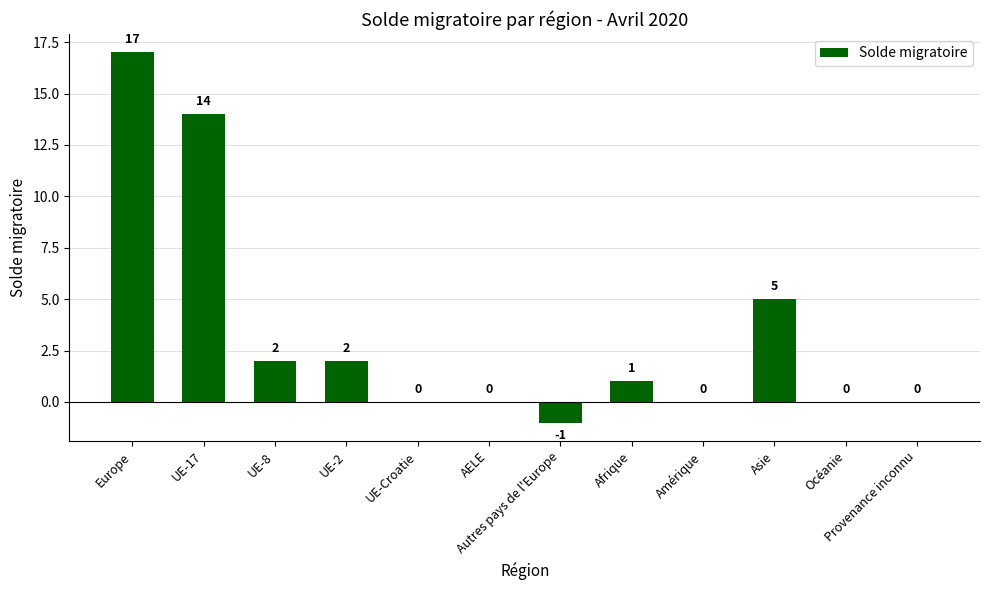

Where is the data nearest to the value 8?

Asie